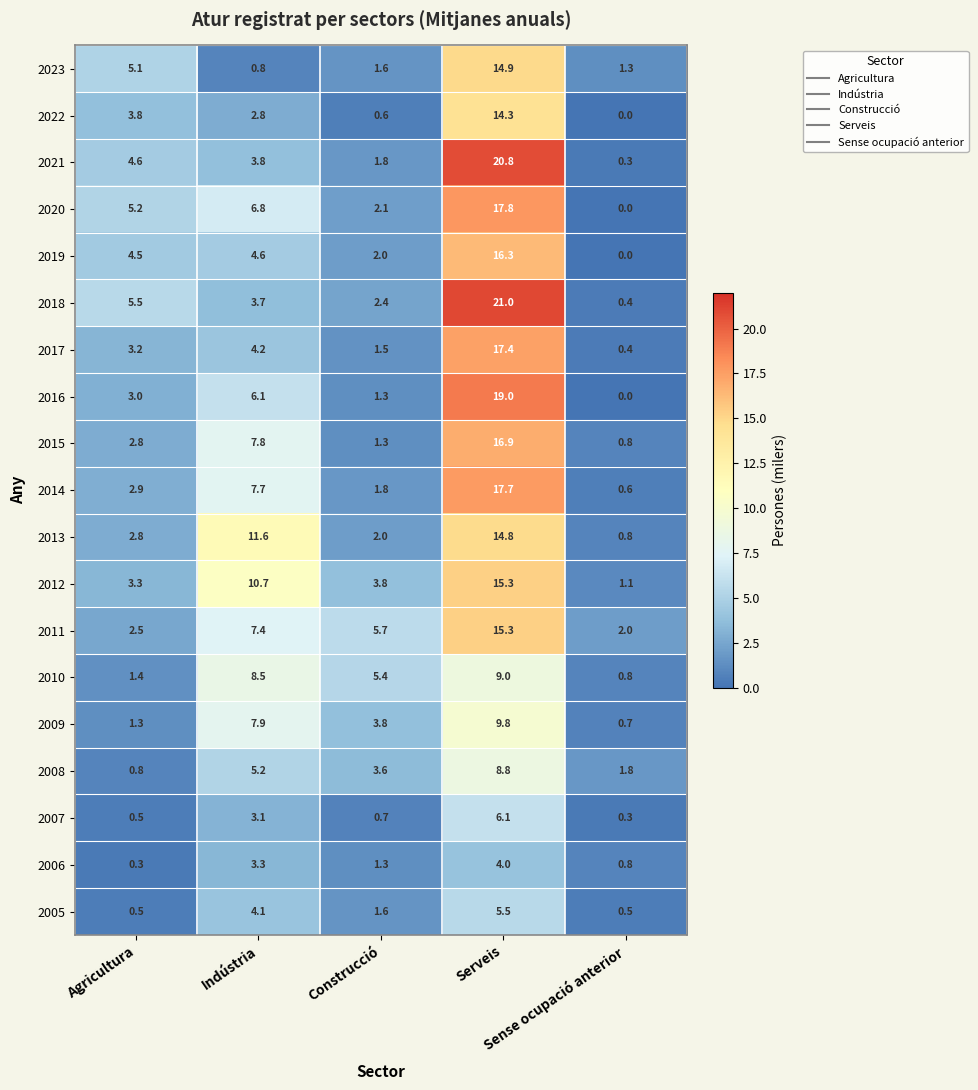

What is the sum of all 2008 values?

20.2